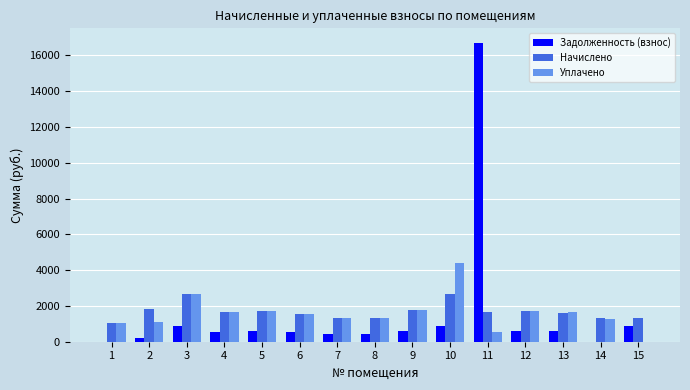

Is the value of Задолженность (взнос) at 2 greater than the value of Начислено at 1?

No